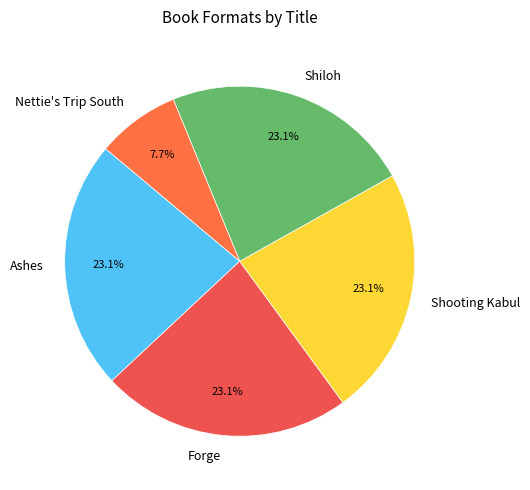

To the nearest percent, what percentage of the pie is Nettie's Trip South?

8%